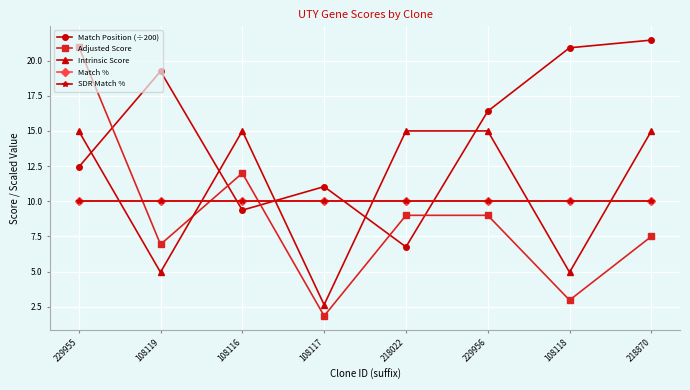

What is the sum of the Adjusted Score values at 108119 and 108116?

18.9